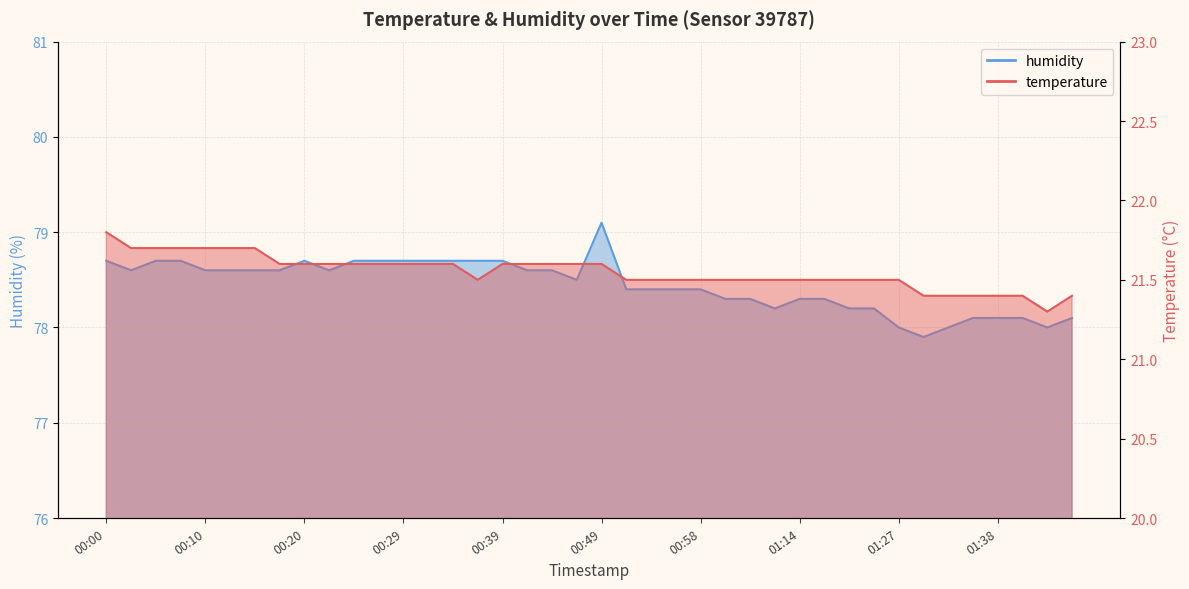

What is the difference between the highest and lowest values at 00:24?

57.1